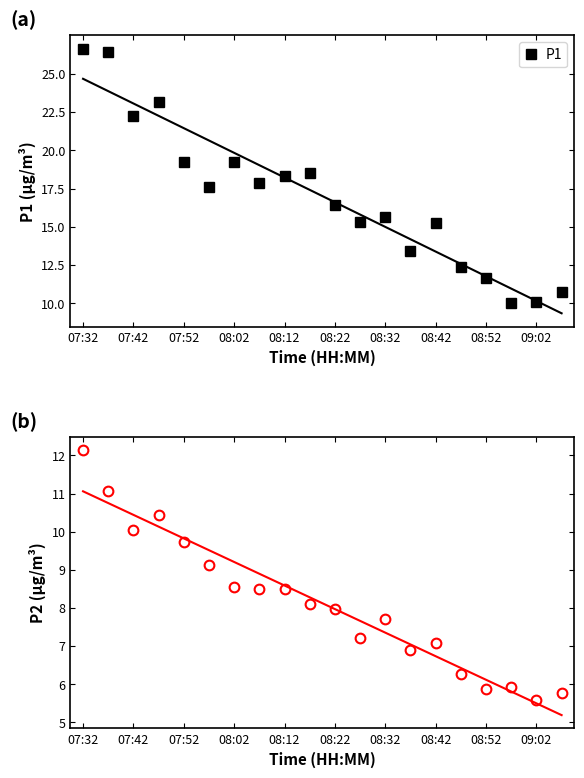

Which series has the widest spread of values?

P1